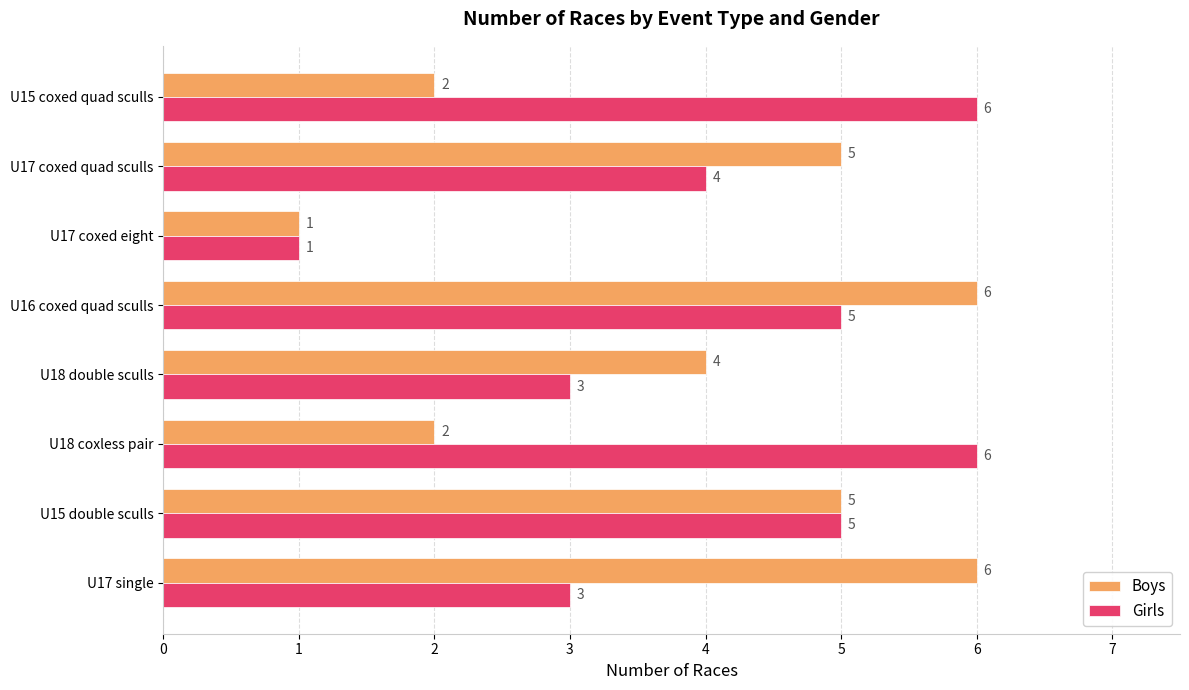

What is the maximum value shown in the chart?

6